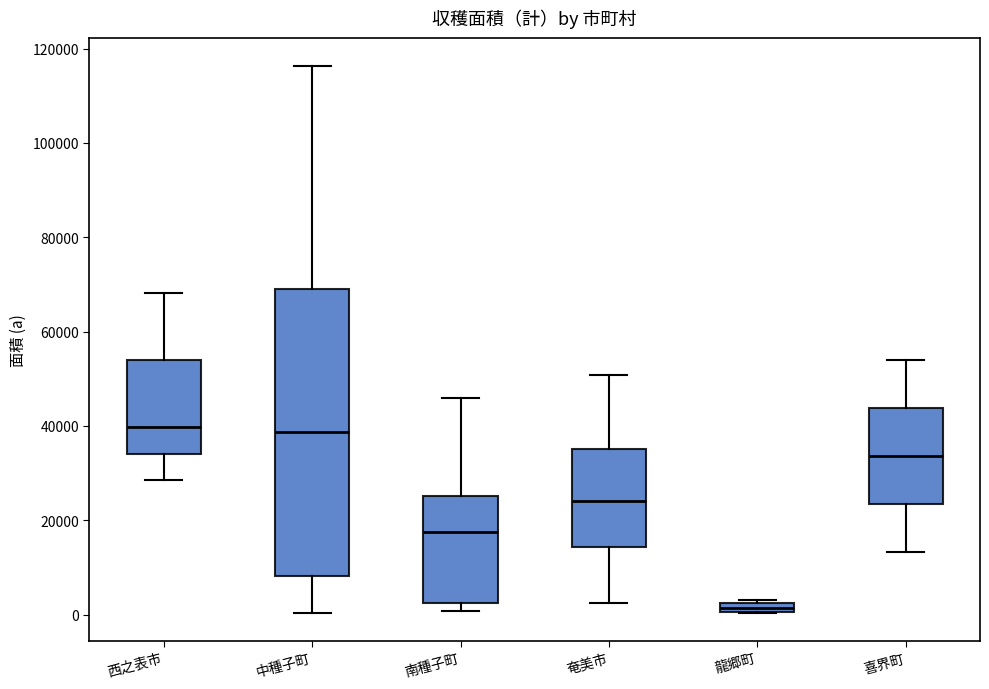

Where does the upper whisker of the box for 奄美市 end on the y-axis? The values are not printed on the chart, so give them approximately, as read against the axis.

50000